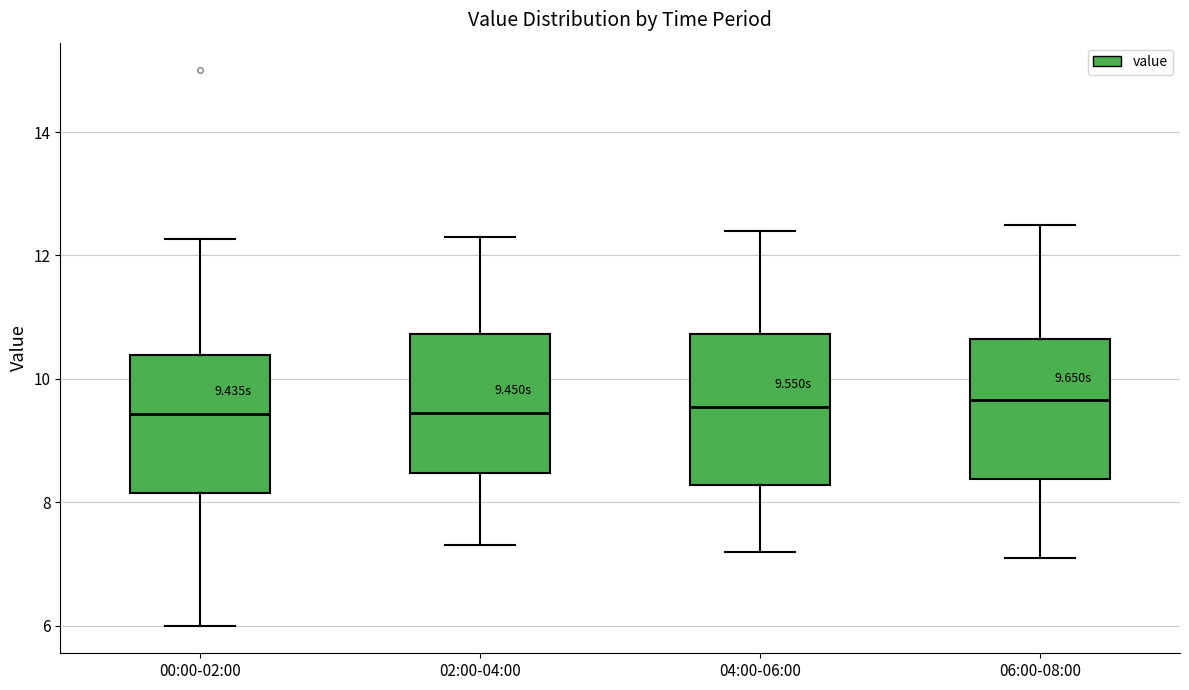

Reading left to right, transcribe this box plot: for each box, give where its median line is, the range the box spans, and where its two whiskers end, as read against the y-axis. The values are not printed on the chart, so give them approximately, as read against the axis.

00:00-02:00: median 9.4, box 8.2 to 10.4, whiskers 6.0 to 12.2
02:00-04:00: median 9.4, box 8.4 to 10.8, whiskers 7.4 to 12.4
04:00-06:00: median 9.6, box 8.2 to 10.8, whiskers 7.2 to 12.4
06:00-08:00: median 9.6, box 8.4 to 10.6, whiskers 7.2 to 12.6